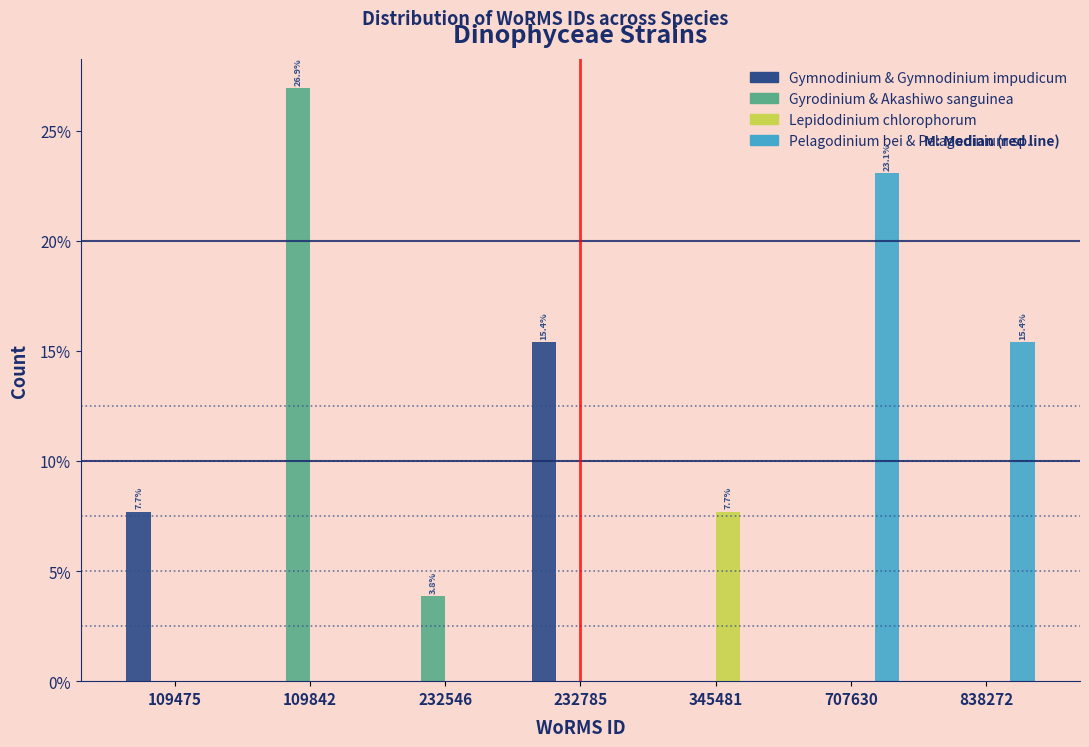

Reading left to right, extract all data points from this chart.

Gymnodinium & Gymnodinium impudicum: 109475=7.7	109842=0.0	232546=0.0	232785=15.4	345481=0.0	707630=0.0	838272=0.0
Gyrodinium & Akashiwo sanguinea: 109475=0.0	109842=26.9	232546=3.8	232785=0.0	345481=0.0	707630=0.0	838272=0.0
Lepidodinium chlorophorum: 109475=0.0	109842=0.0	232546=0.0	232785=0.0	345481=7.7	707630=0.0	838272=0.0
Pelagodinium bei & Pelagodinium sp.: 109475=0.0	109842=0.0	232546=0.0	232785=0.0	345481=0.0	707630=23.1	838272=15.4